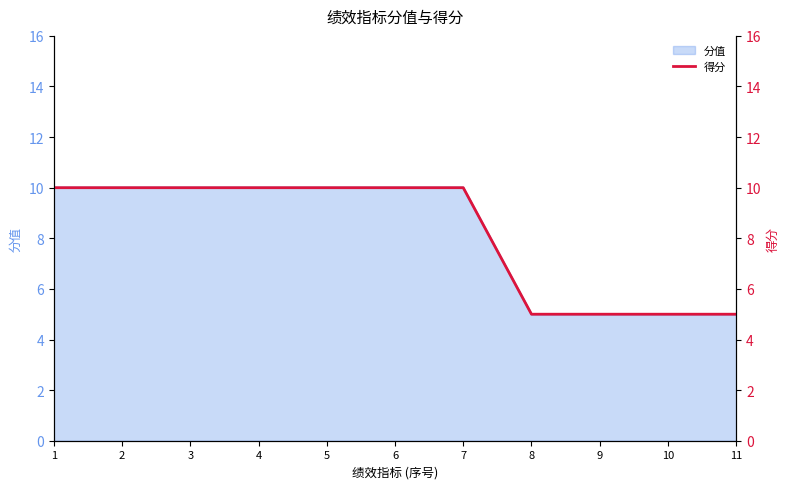

True or false: there are more than 2 points higher than both neighbors.

False